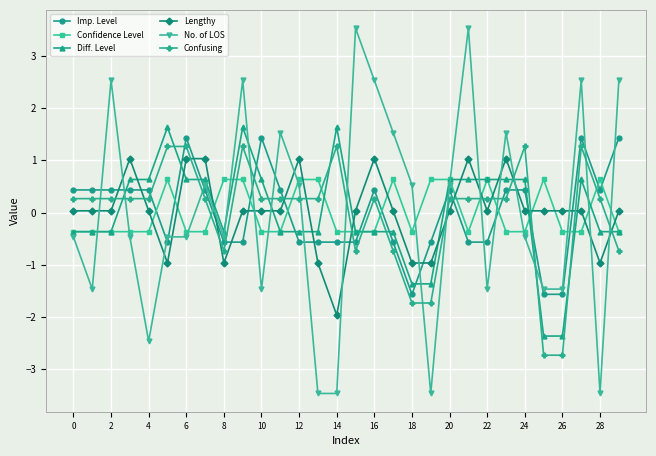

List the series in order of their peak value, highest first.

No. of LOS, Diff. Level, Imp. Level, Confusing, Lengthy, Confidence Level